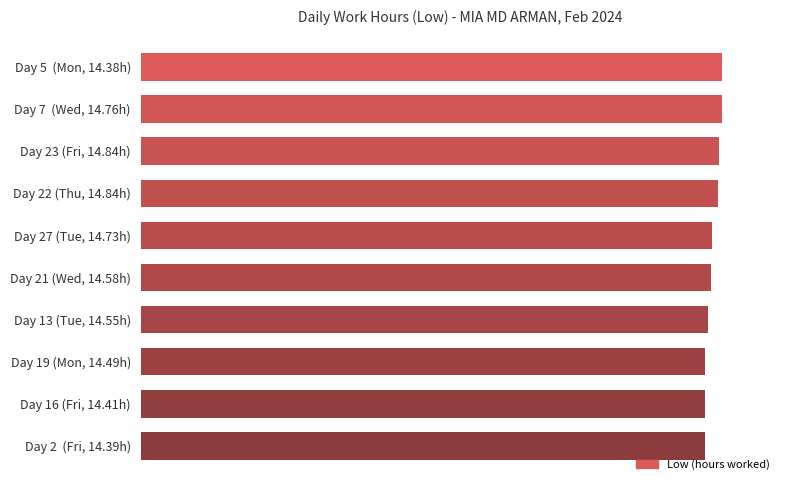

Are the bars horizontal?

Yes